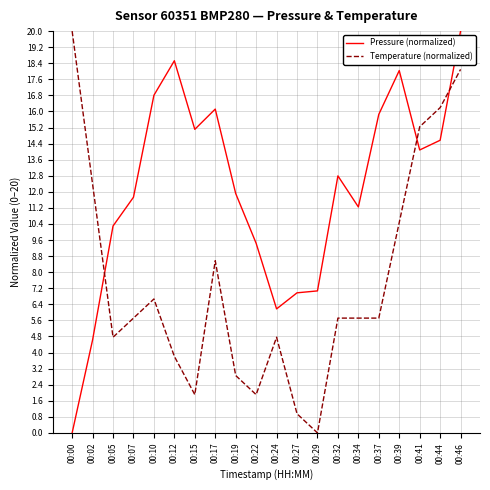

Where does the Pressure (normalized) series first go above 12?

00:10